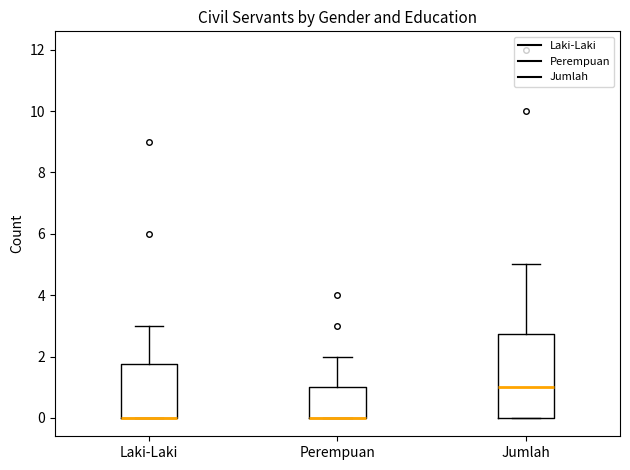

Reading left to right, transcribe this box plot: for each box, give where its median line is, the range the box spans, and where its two whiskers end, as read against the y-axis. The values are not printed on the chart, so give them approximately, as read against the axis.

Laki-Laki: median 0.0 (drawn on the box's lower edge), box 0.0 to 1.8, whiskers 0.0 to 3.0
Perempuan: median 0.0 (drawn on the box's lower edge), box 0.0 to 1.0, whiskers 0.0 to 2.0
Jumlah: median 1.0, box 0.0 to 2.8, whiskers 0.0 to 5.0